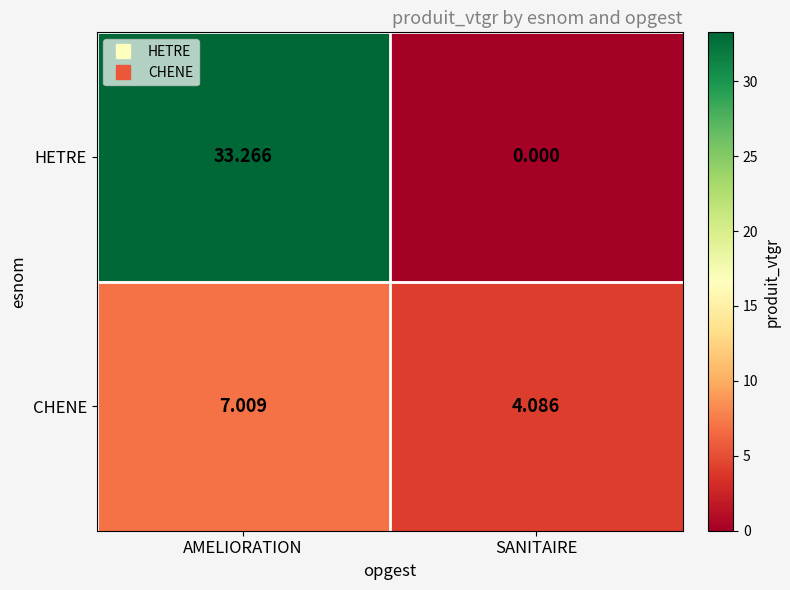

Which category has the highest value in the CHENE series?

AMELIORATION